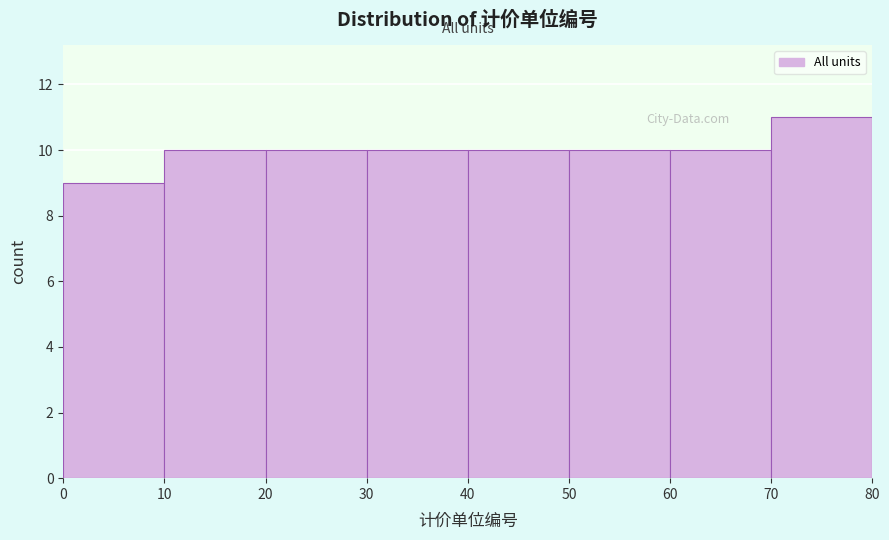

Reading left to right, transcribe this chart: for each bar, give the range it covers on the x-axis and its height. The values are not printed on the chart, so give them approximately, as read against the axis.

0 to 10: 9
10 to 20: 10
20 to 30: 10
30 to 40: 10
40 to 50: 10
50 to 60: 10
60 to 70: 10
70 to 80: 11